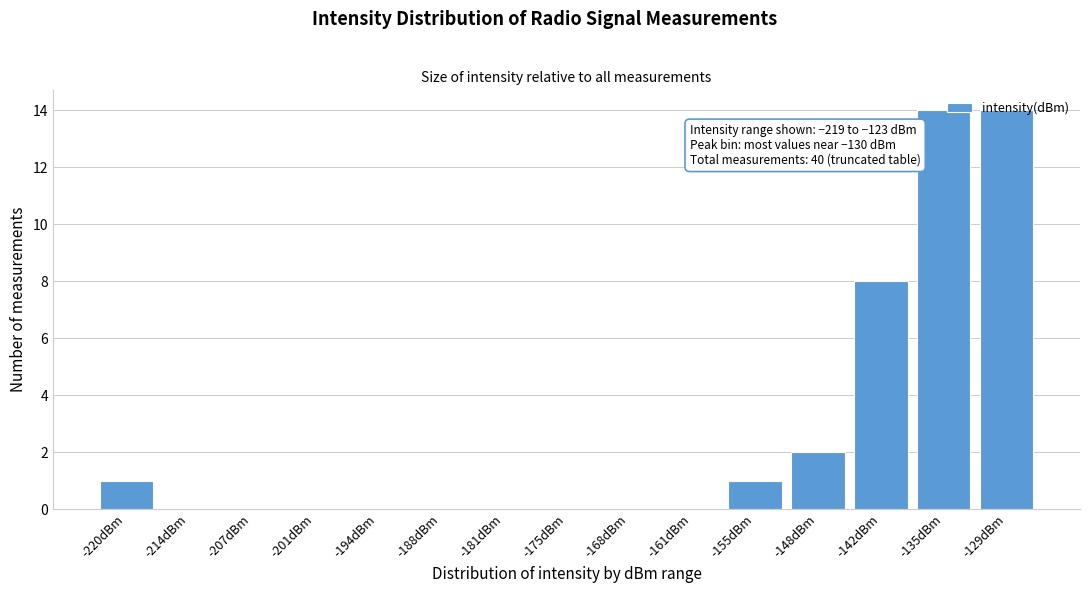

What is the greatest value displayed?

14